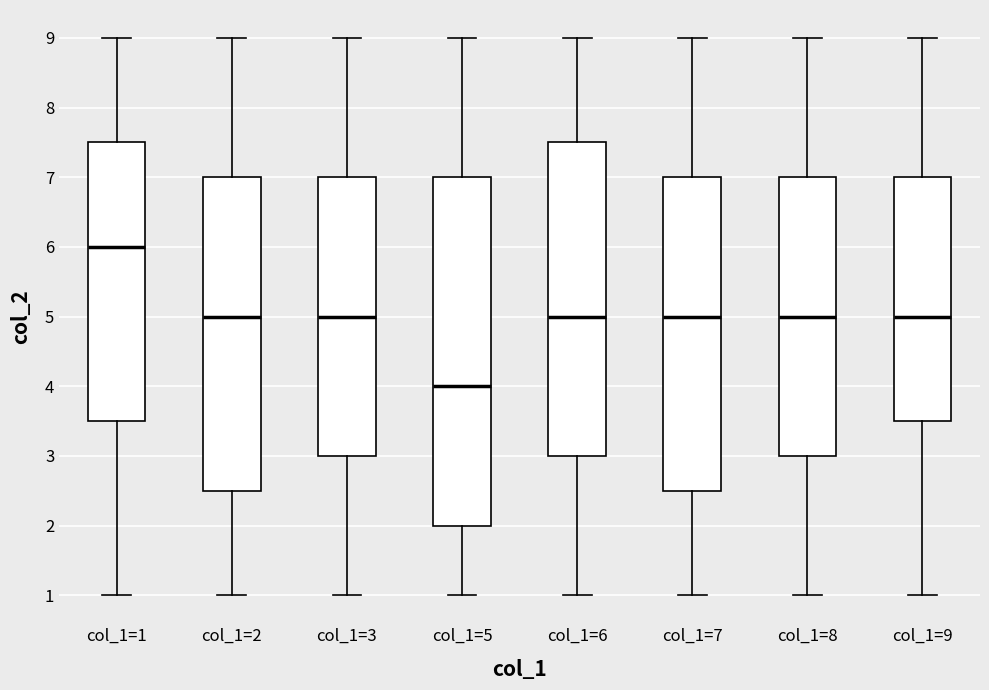

Reading left to right, read every box against the y-axis: the position of its median line, the range the box covers, and the ends of its whiskers. The values are not printed on the chart, so give them approximately, as read against the axis.

col_1=1: median 6.0, box 3.5 to 7.5, whiskers 1.0 to 9.0
col_1=2: median 5.0, box 2.5 to 7.0, whiskers 1.0 to 9.0
col_1=3: median 5.0, box 3.0 to 7.0, whiskers 1.0 to 9.0
col_1=5: median 4.0, box 2.0 to 7.0, whiskers 1.0 to 9.0
col_1=6: median 5.0, box 3.0 to 7.5, whiskers 1.0 to 9.0
col_1=7: median 5.0, box 2.5 to 7.0, whiskers 1.0 to 9.0
col_1=8: median 5.0, box 3.0 to 7.0, whiskers 1.0 to 9.0
col_1=9: median 5.0, box 3.5 to 7.0, whiskers 1.0 to 9.0